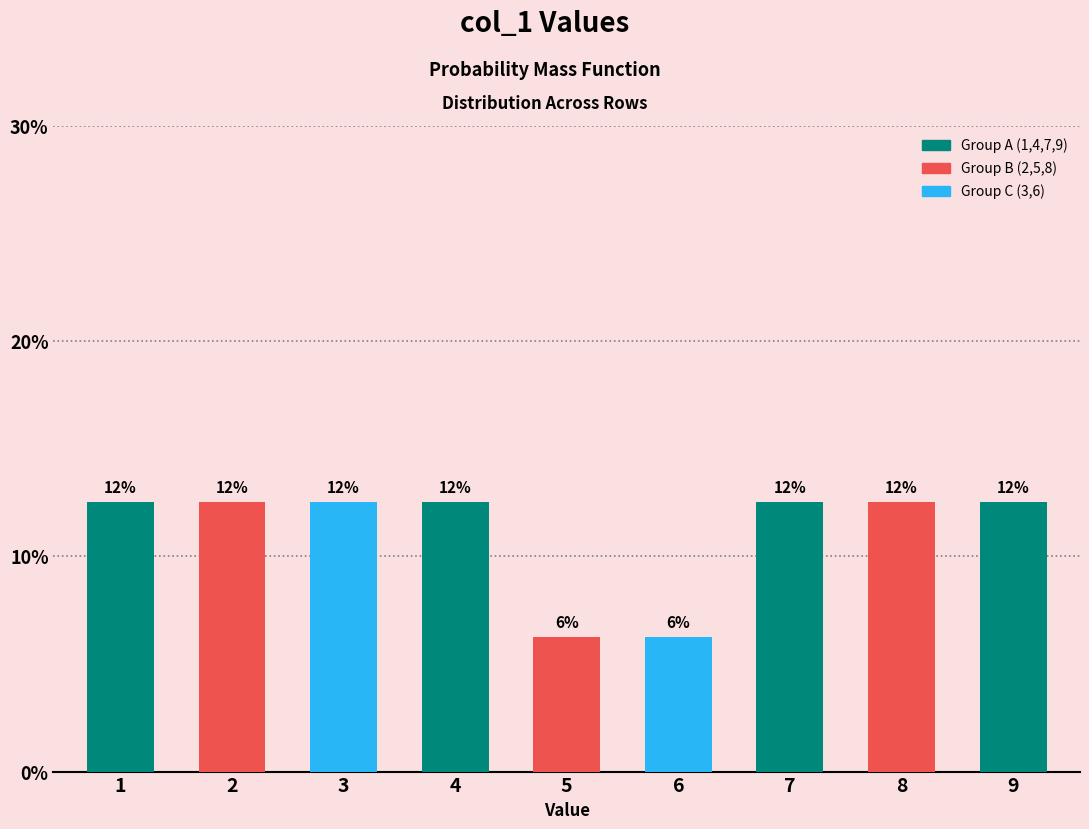

Does the chart contain any negative values?

No